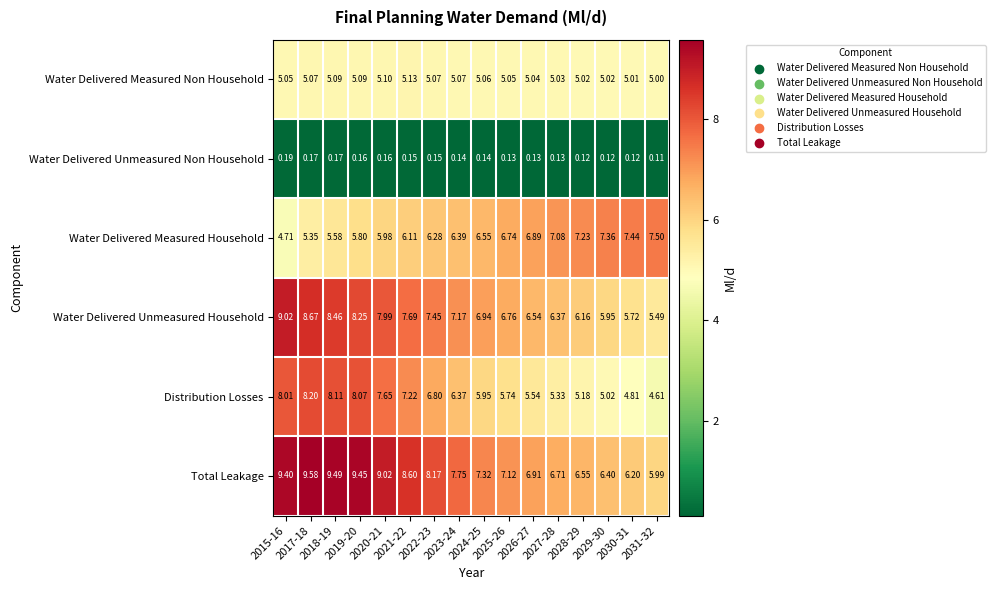

At how many categories does at least one series exceed 7?

15